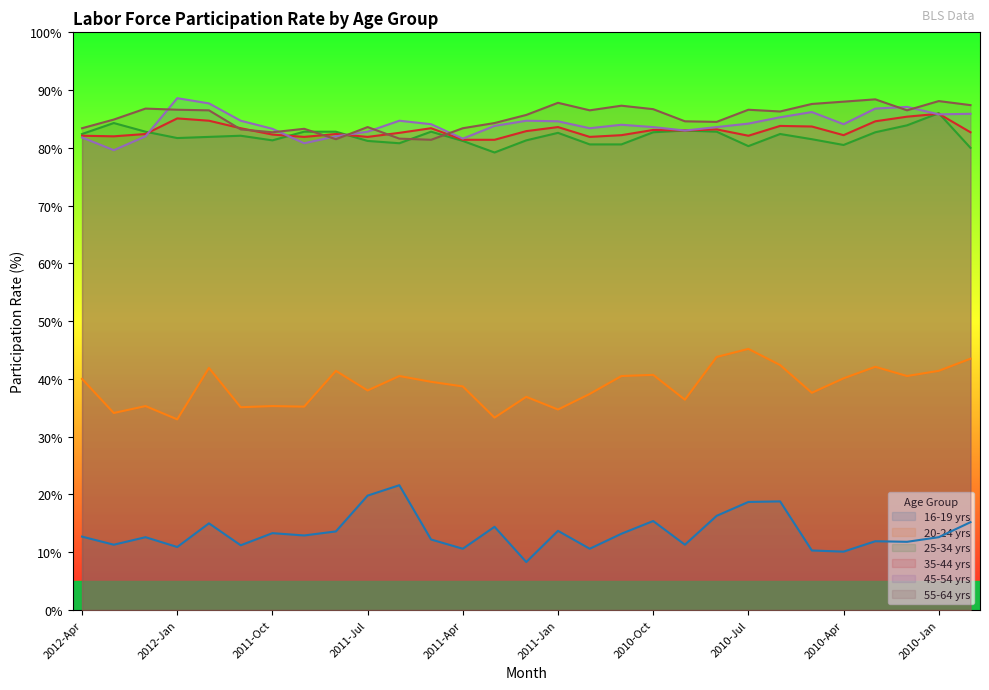

The 35-44 yrs series shows 42.8 at 2011-Aug. True or false?

False